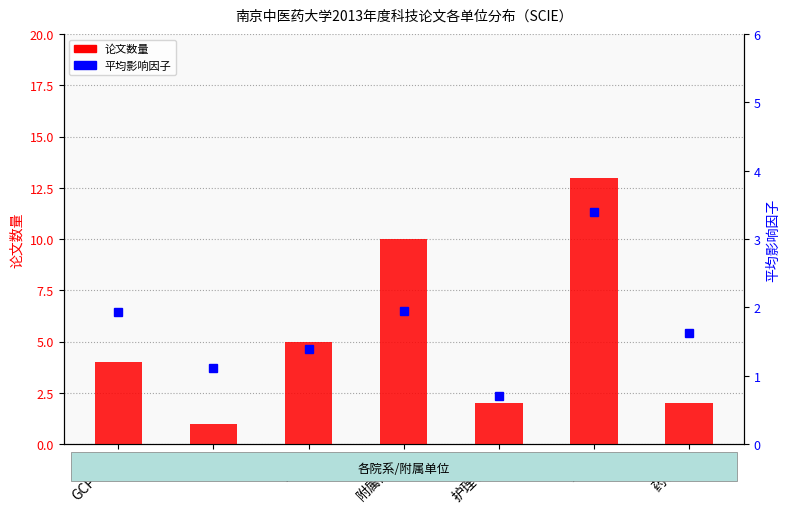

What is the label of the 7th bar from the left?

药学院